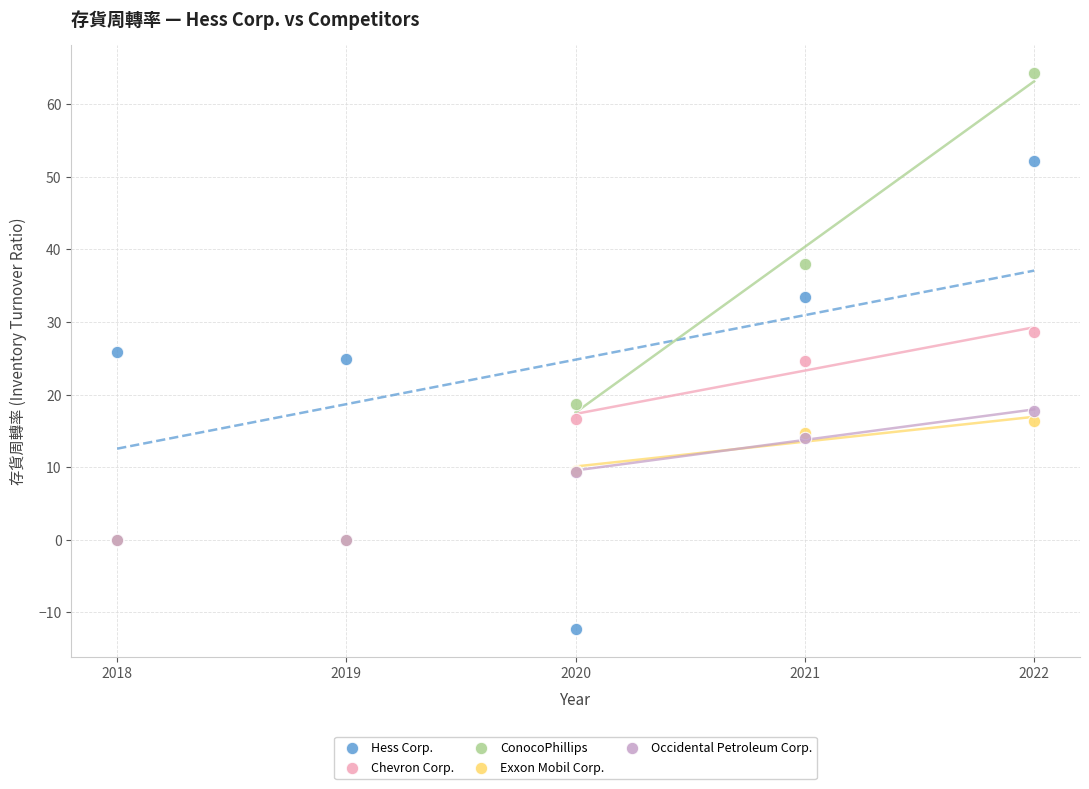

In the ConocoPhillips series, what Y value is closest to 32?

37.9